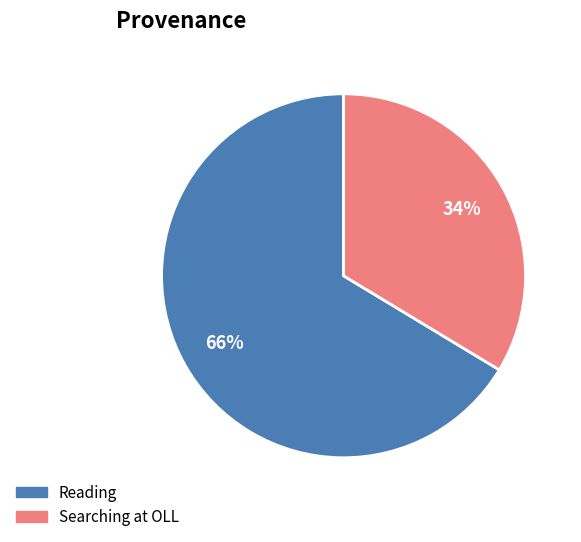

Does any single category account for the majority?

Yes